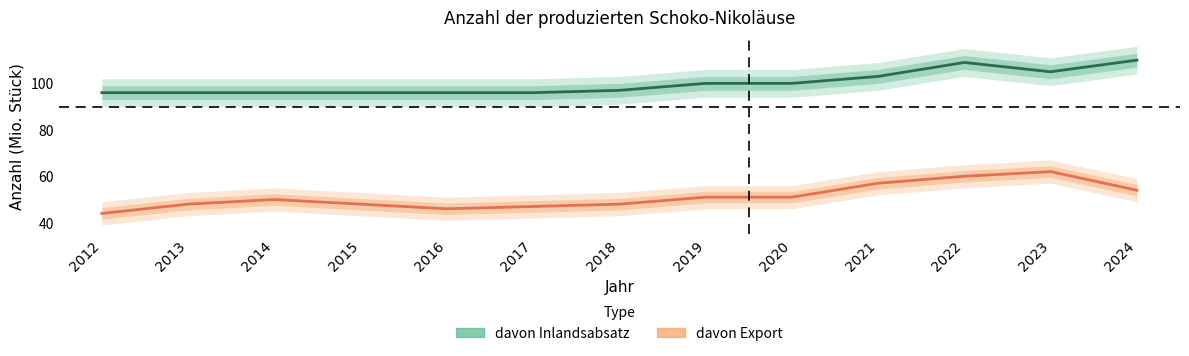

What is the value of the davon Export point at the 6th from the left?

47